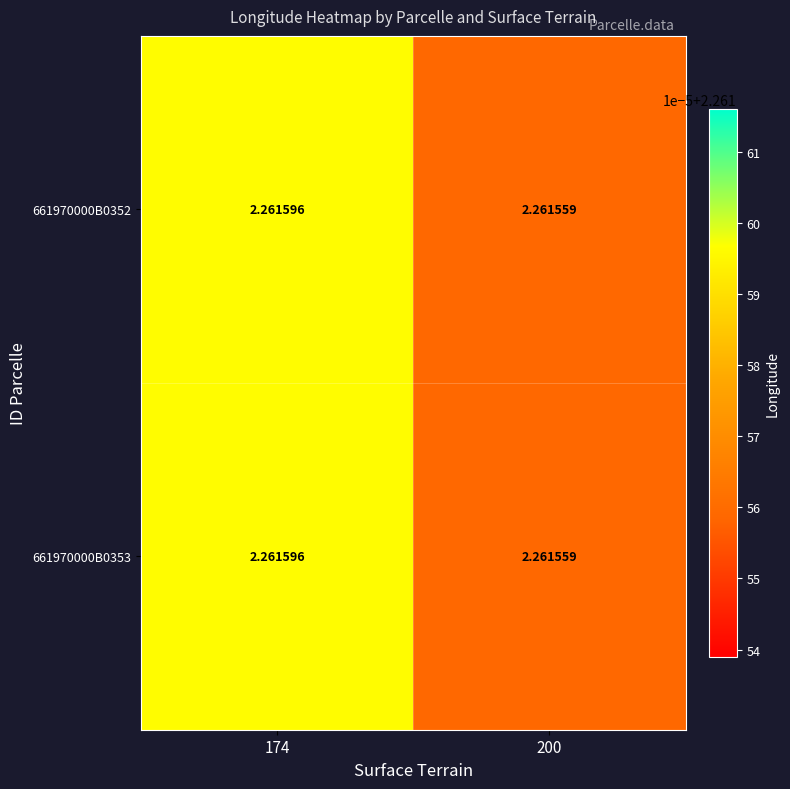

Is the value of 661970000B0352 at 200 greater than the value of 661970000B0353 at 174?

No